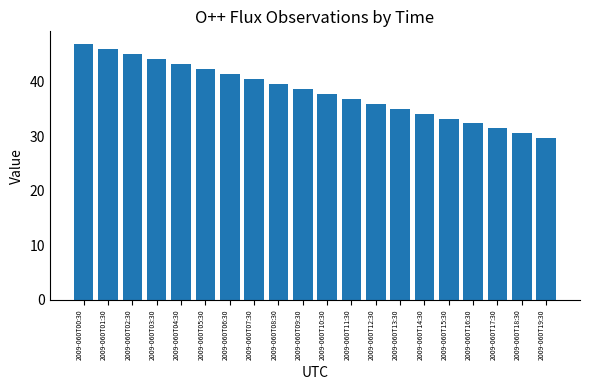

What is the maximum value shown in the chart?

46.9